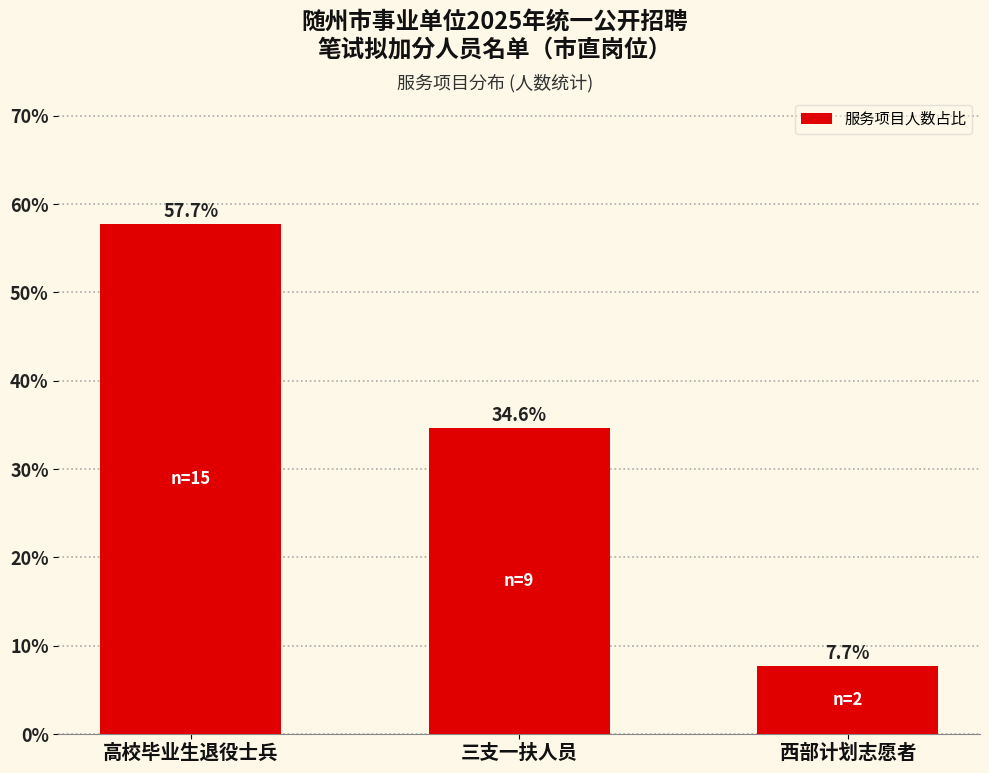

Reading right to left, list all the values displayed in this chart.

7.7	34.6	57.7